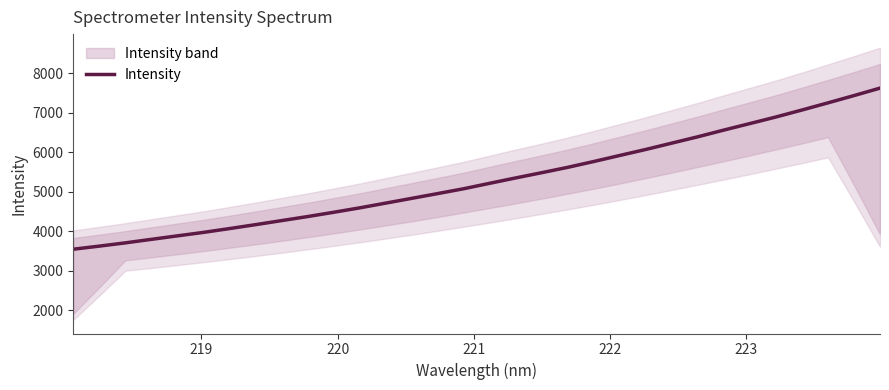

What is the minimum value for Intensity?

3548.2